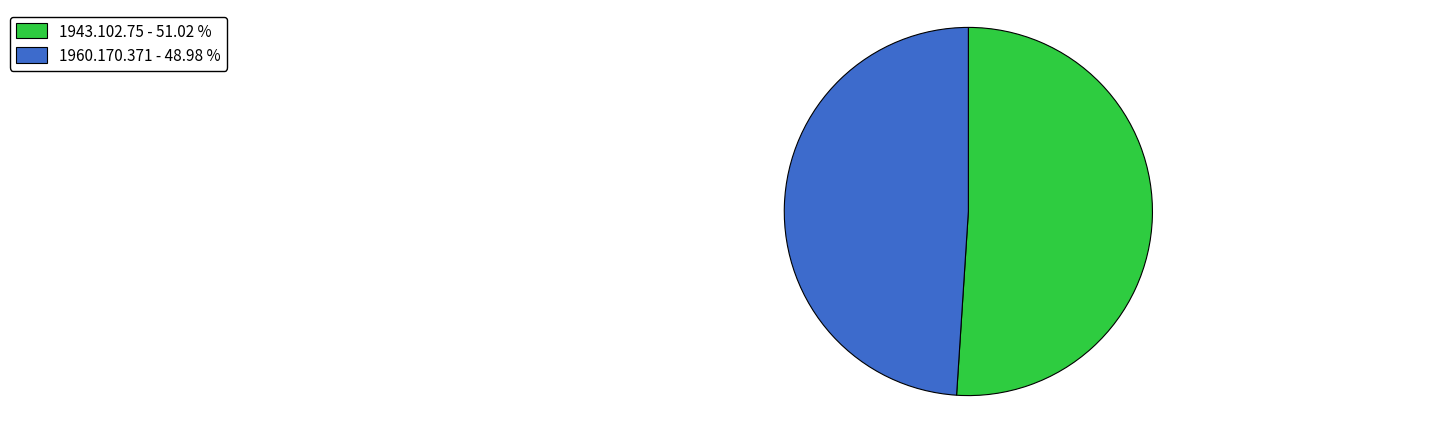

Which has a higher value, 1960.170.371 or 1943.102.75?

1943.102.75